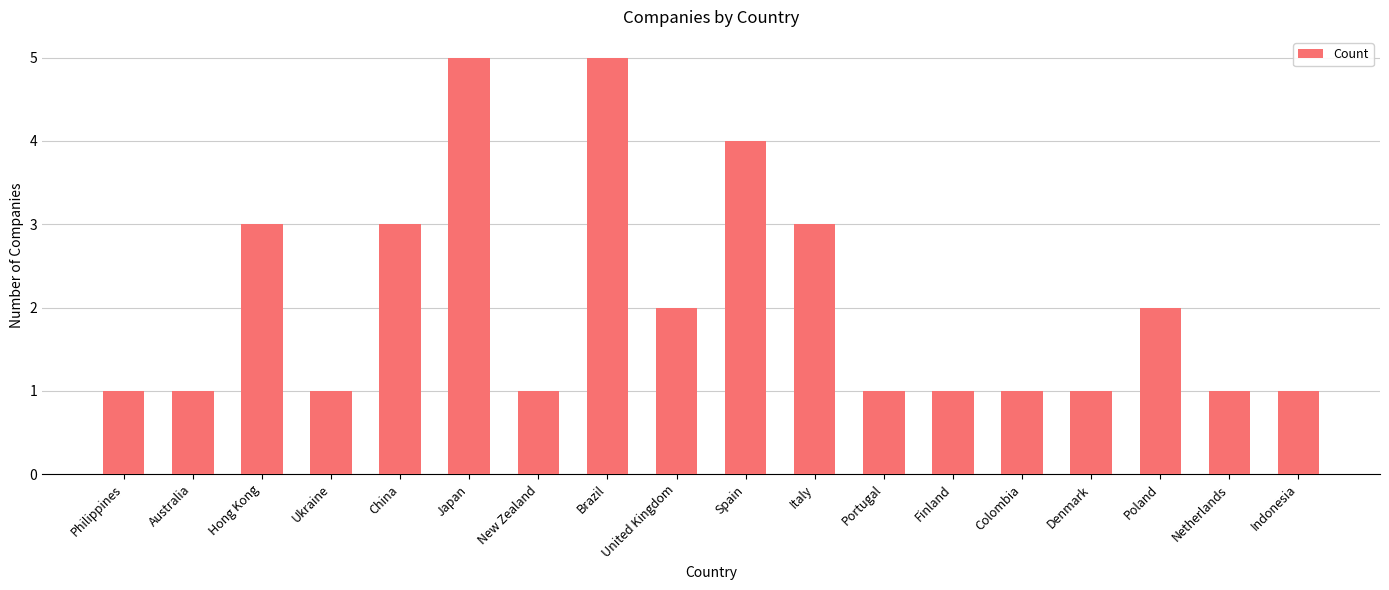

What is the approximate value at Hong Kong?

3